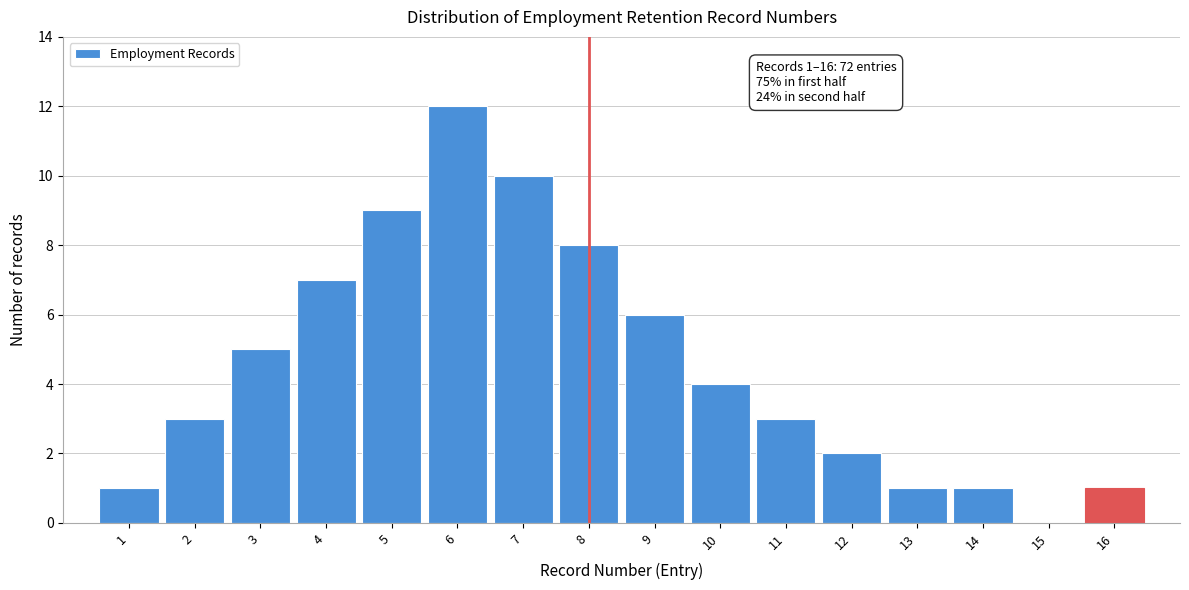

Reading right to left, extract all data points from this chart.

16=1	15=0	14=1	13=1	12=2	11=3	10=4	9=6	8=8	7=10	6=12	5=9	4=7	3=5	2=3	1=1